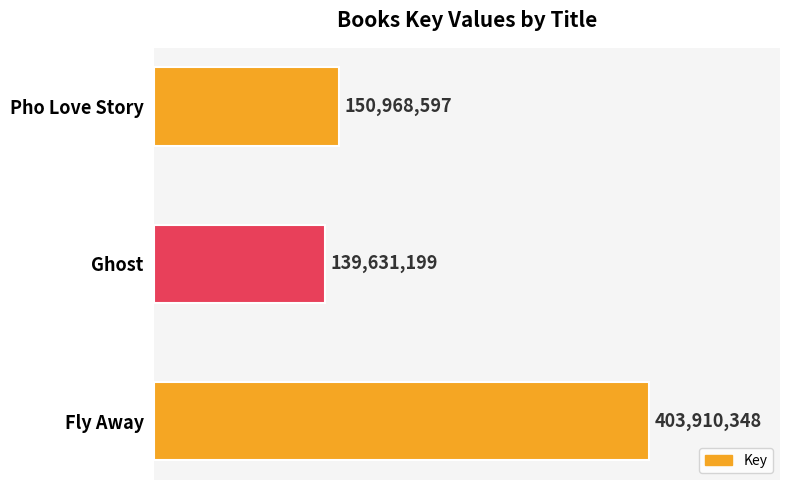

Count the number of data series in this chart.

1